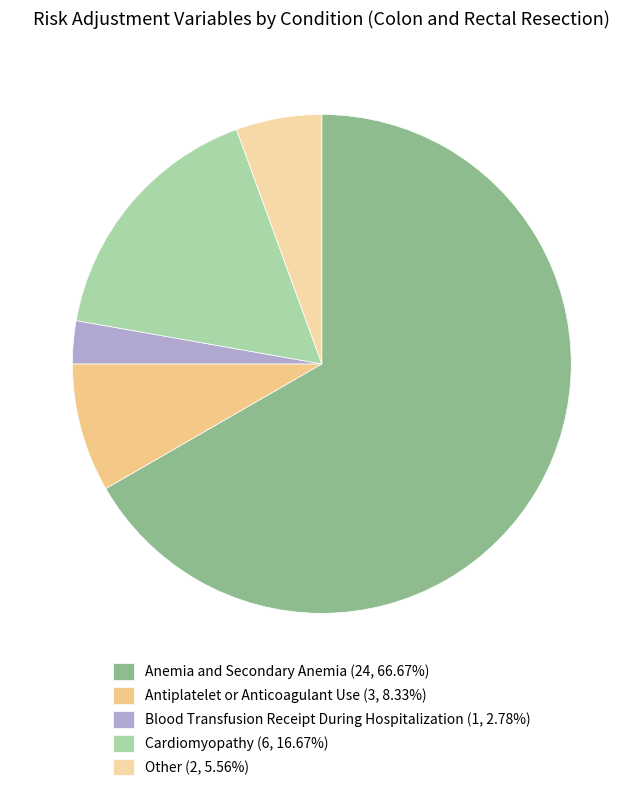

What is the smallest slice in the pie chart?

Blood Transfusion Receipt During Hospitalization